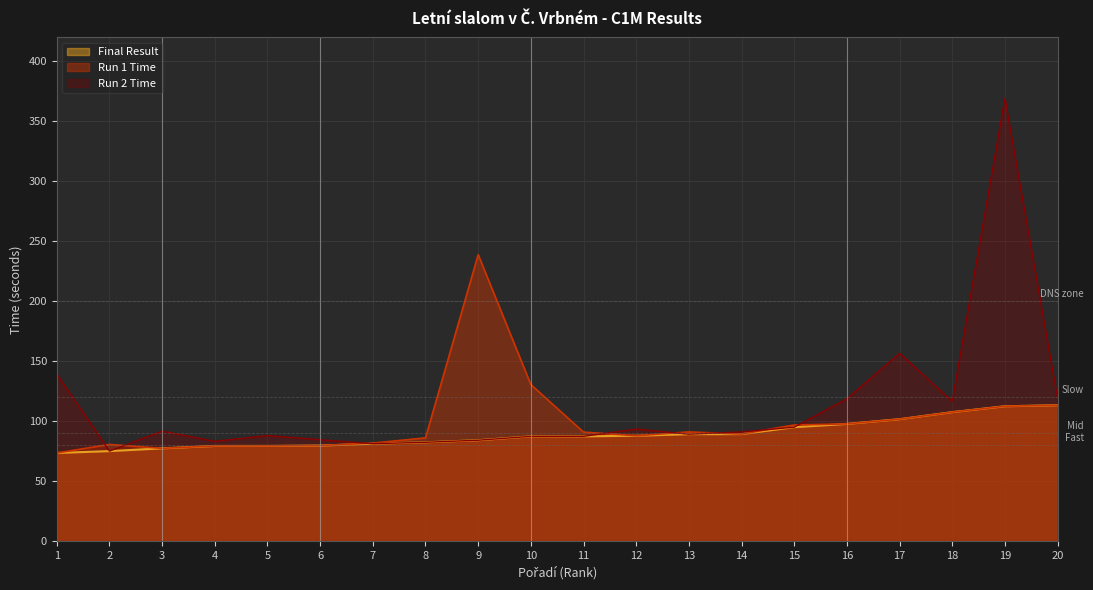

Rank the series by their average value, from lowest to highest.

Final Result, Run 1 Time, Run 2 Time